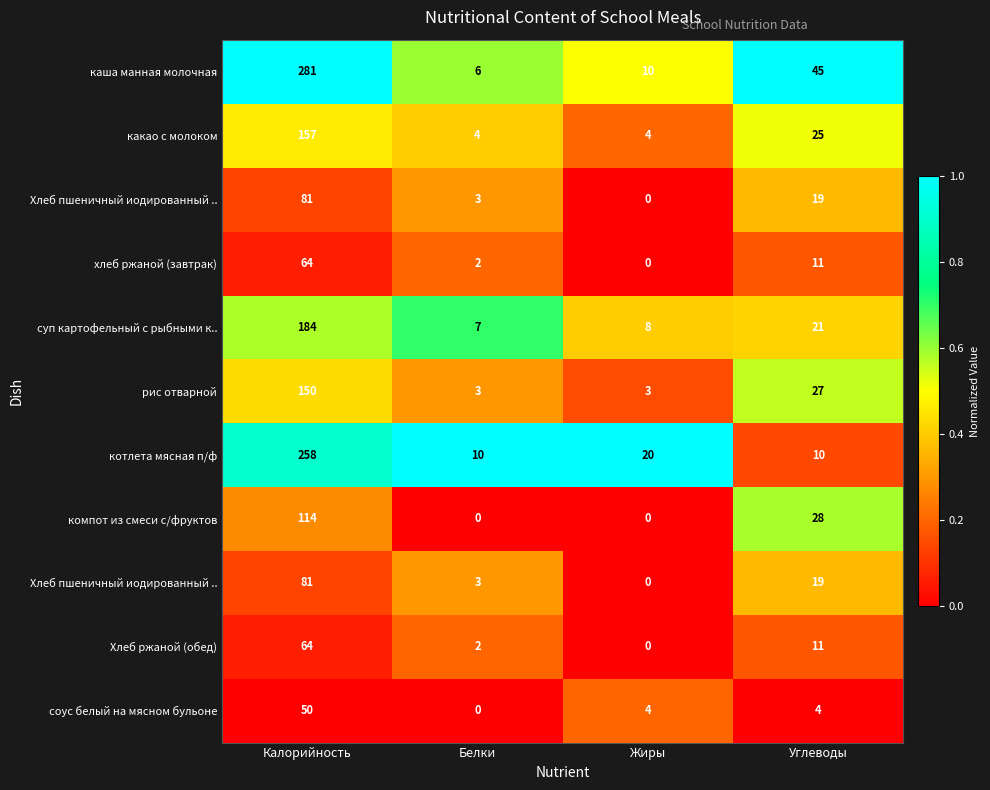

Which category has the highest value across all series?

Калорийность